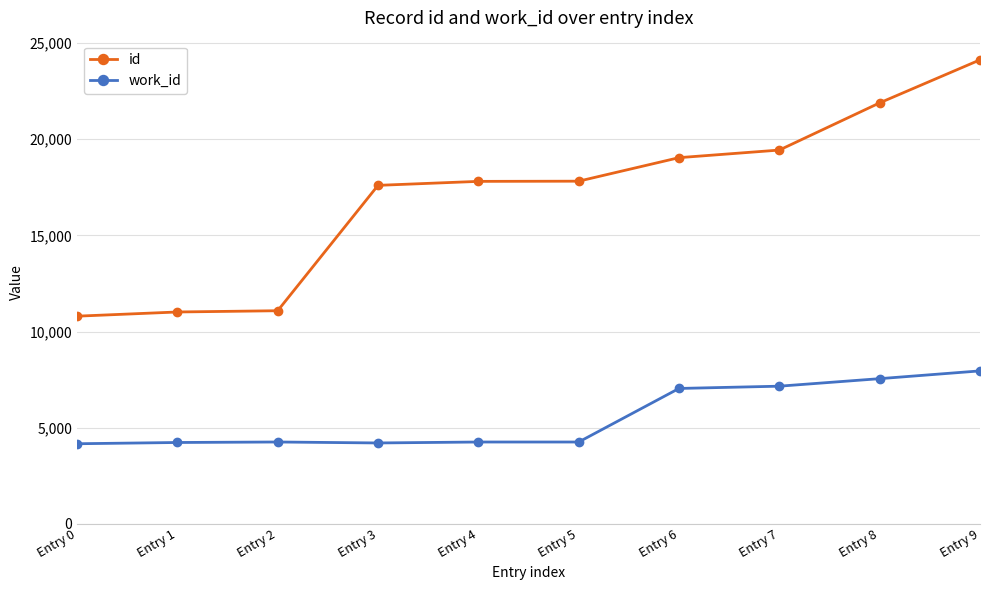

Does the chart have visible grid lines?

Yes